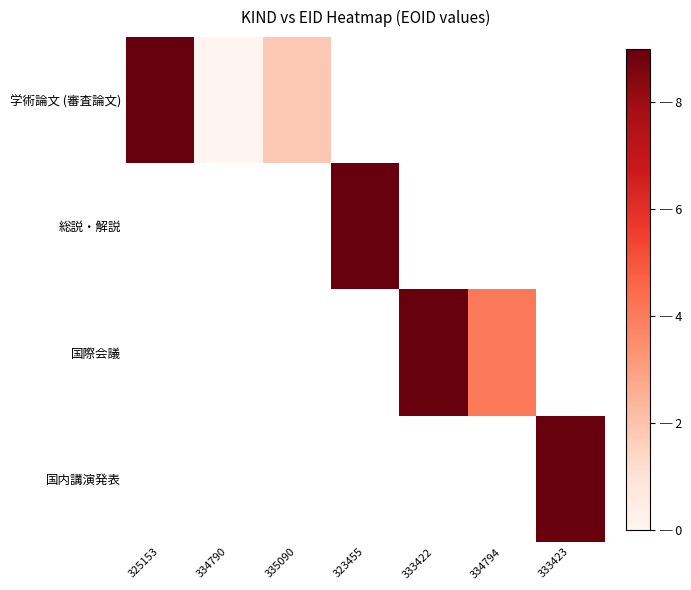

Which label corresponds to the largest value in the chart?

333422